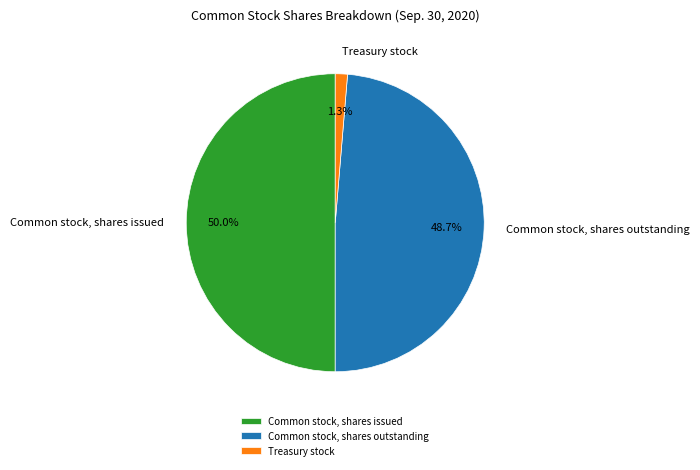

Between Common stock, shares issued and Common stock, shares outstanding, which is larger?

Common stock, shares issued